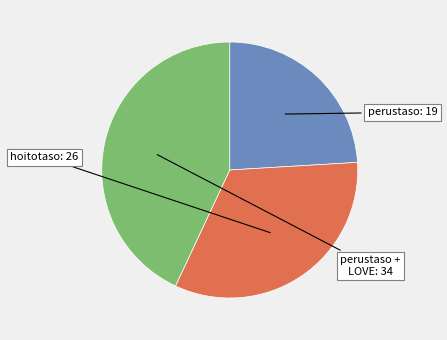

Is there a majority slice in this chart?

No